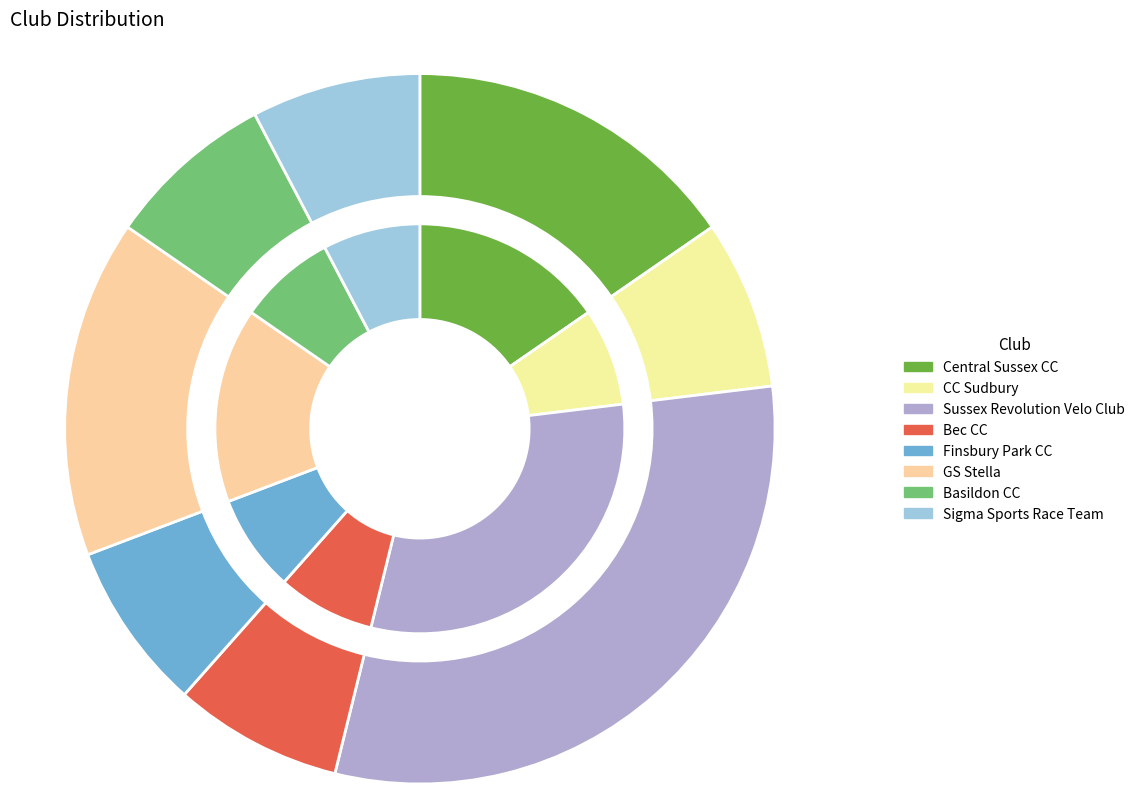

Rank the categories by value from lowest to highest.

CC Sudbury, Bec CC, Finsbury Park CC, Basildon CC, Sigma Sports Race Team, Central Sussex CC, GS Stella, Sussex Revolution Velo Club